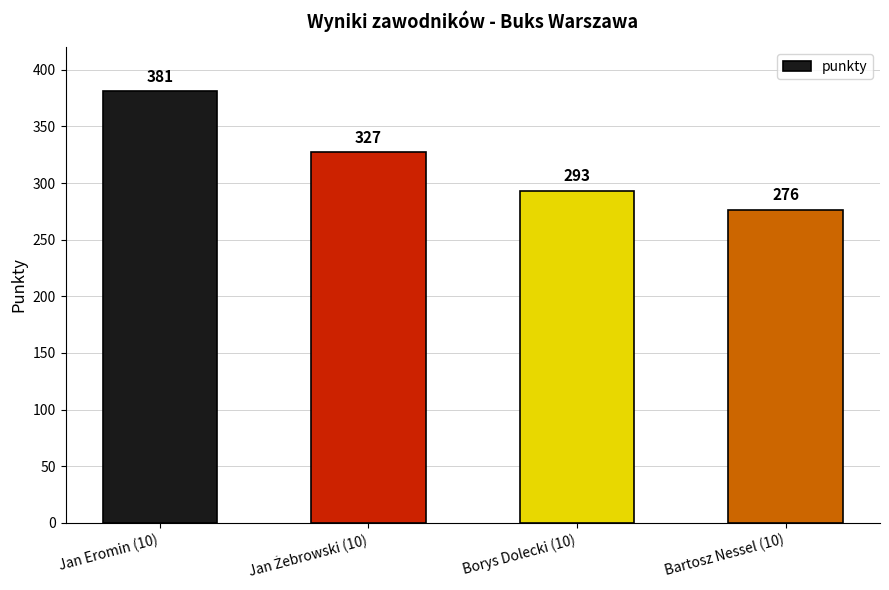

What is the difference between the values at Borys Dolecki (10) and Jan Eromin (10)?

88